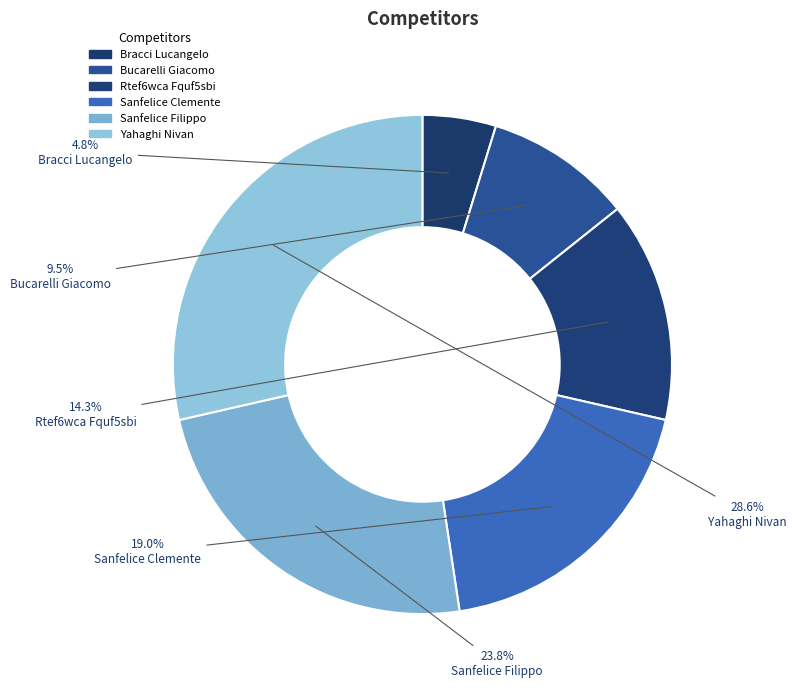

Is it true that Yahaghi Nivan is 37% of the pie?

False